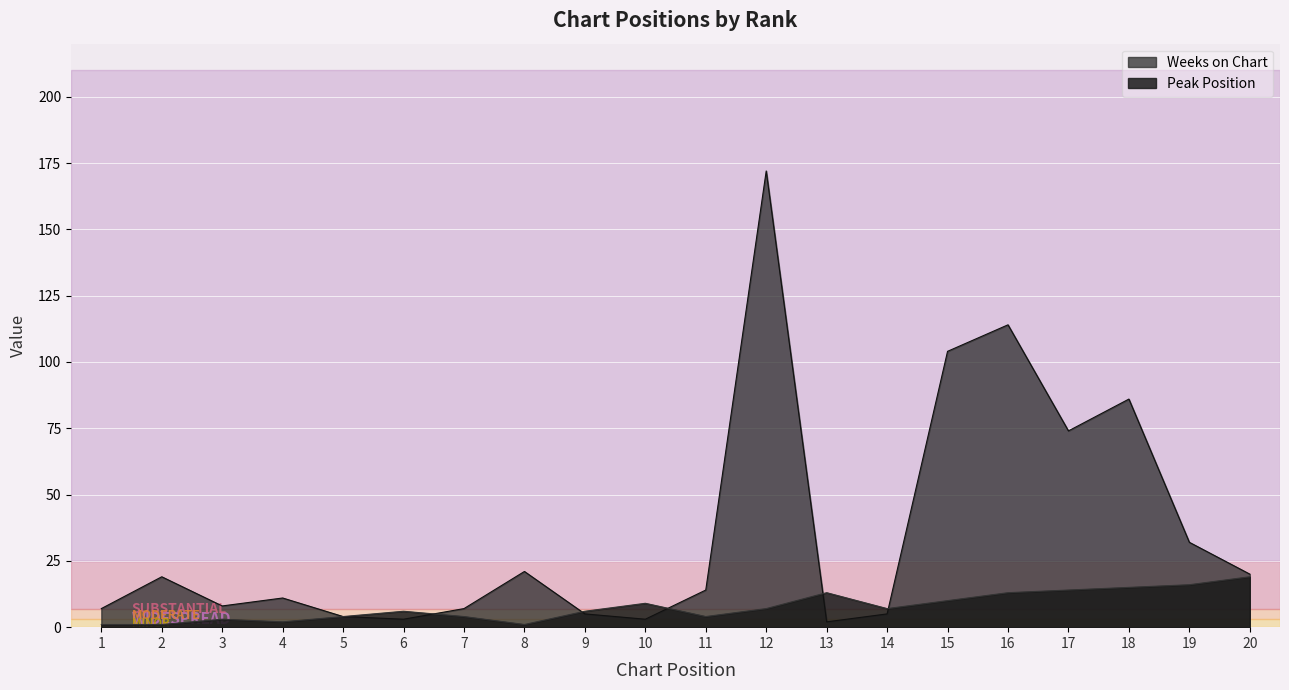

Reading left to right, extract all data points from this chart.

Peak Position: 1	1	3	2	4	6	4	1	6	9	4	7	13	7	10	13	14	15	16	19
Weeks on Chart: 7	19	8	11	4	3	7	21	5	3	14	172	2	5	104	114	74	86	32	20